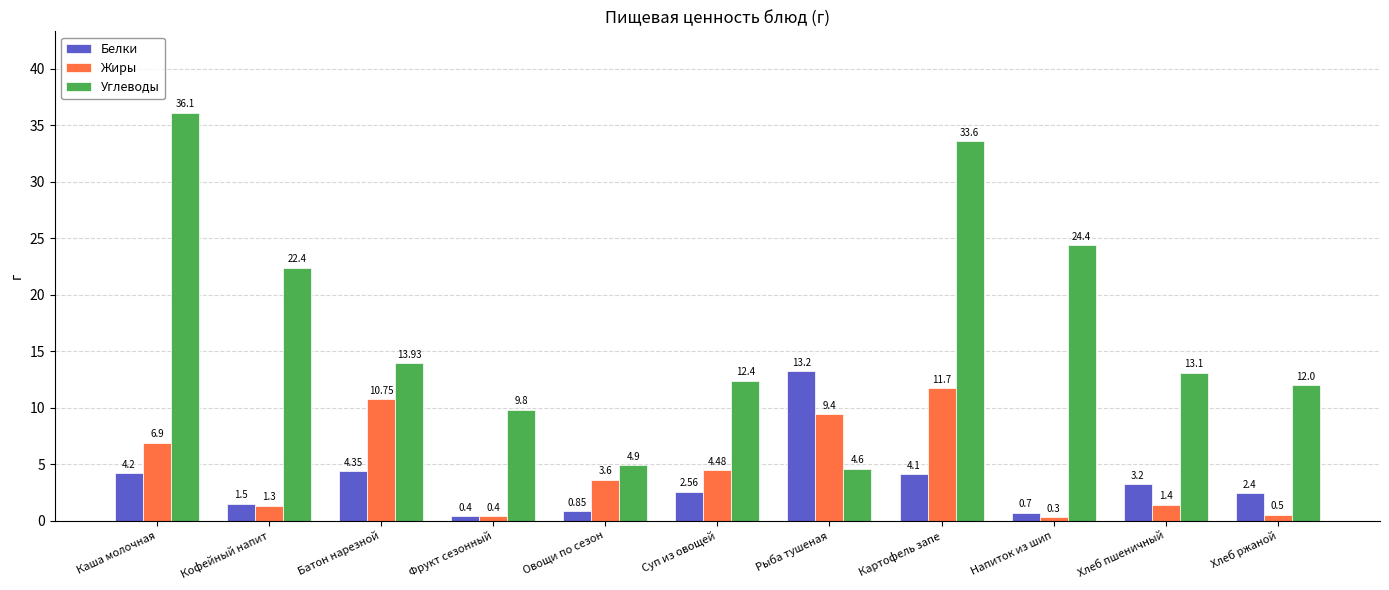

Which series changed the most between Батон нарезной and Суп из овощей?

Жиры